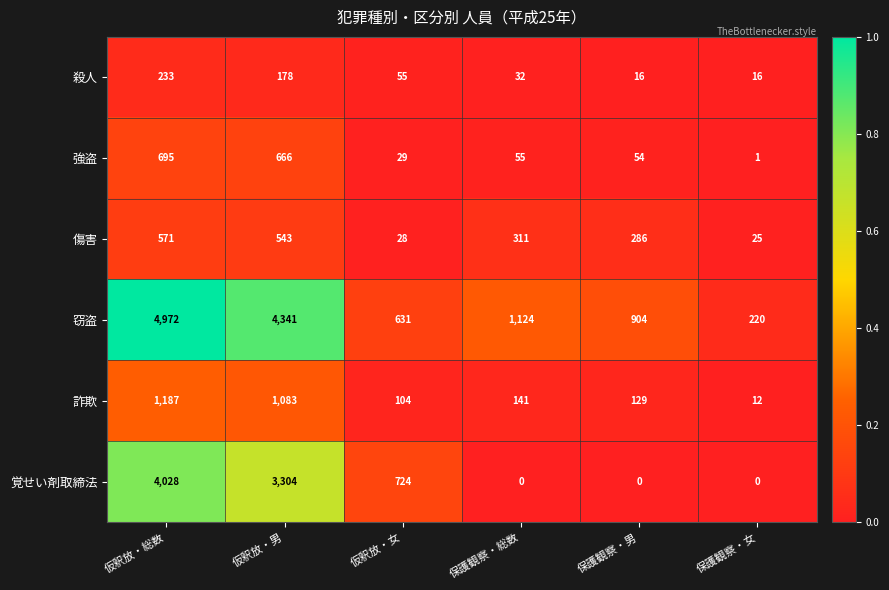

Read the 傷害 value at 仮釈放・女, to the nearest 10.

30